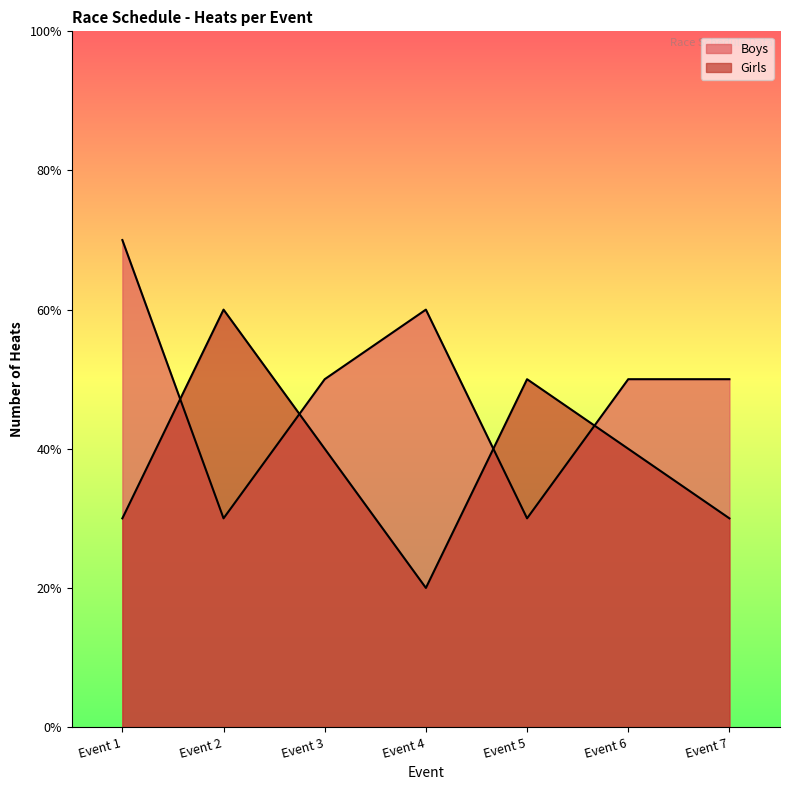

The Boys series shows 1 at Event 6. True or false?

False